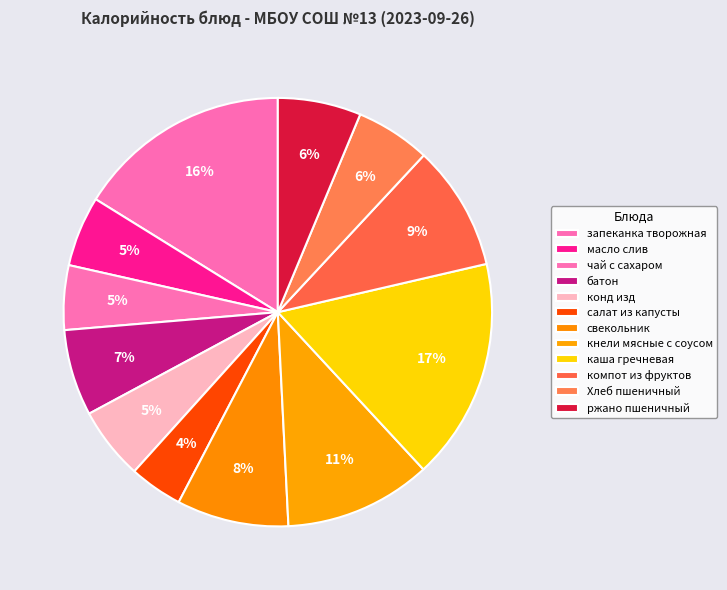

Rank the categories by value from highest to lowest.

каша гречневая, запеканка творожная, кнели мясные с соусом, компот из фруктов, свекольник, батон, ржано пшеничный, Хлеб пшеничный, конд изд, масло слив, чай с сахаром, салат из капусты